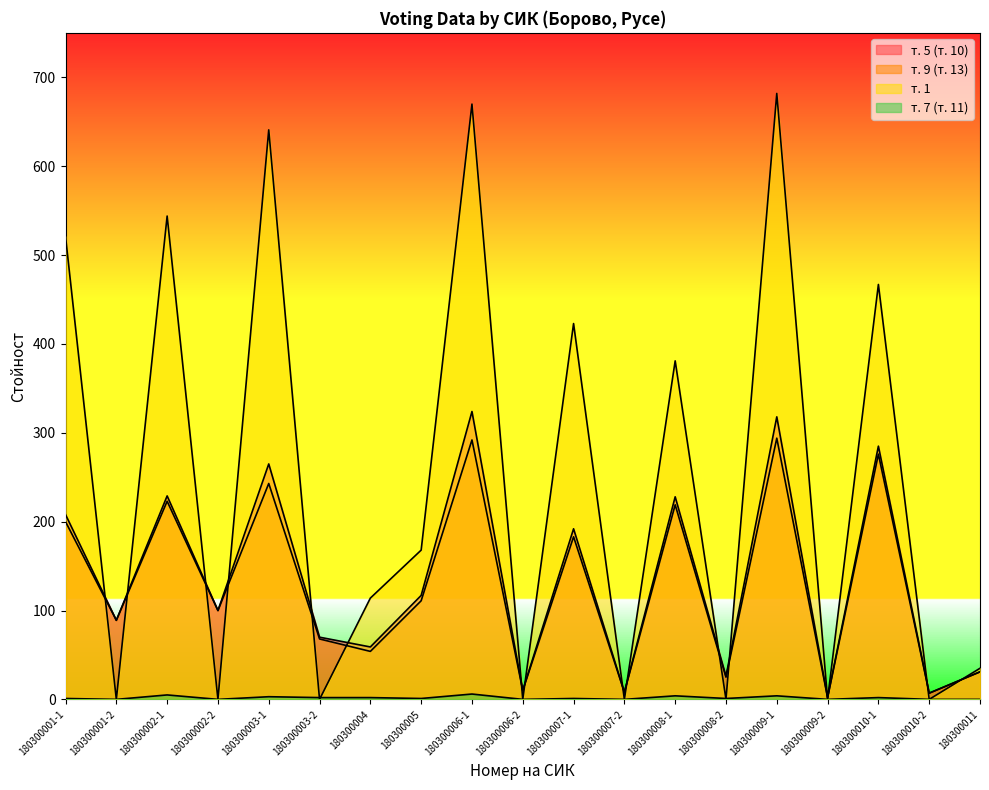

At how many categories does at least one series exceed 527?

4